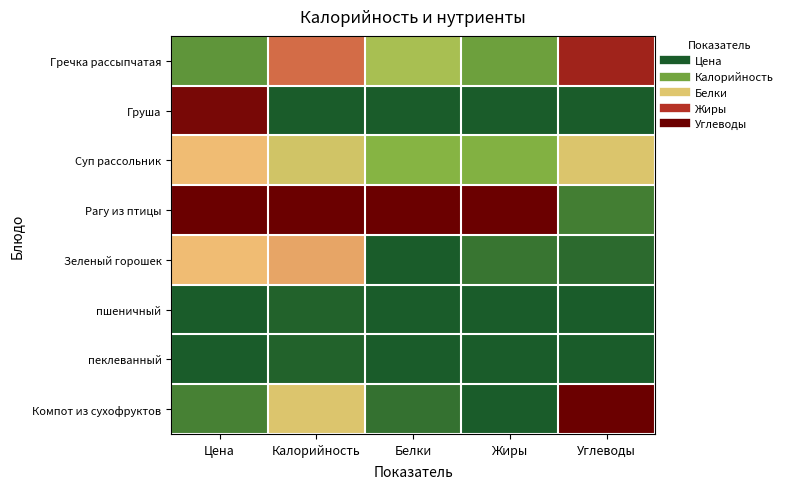

Which series has the largest total across all categories?

Рагу из птицы